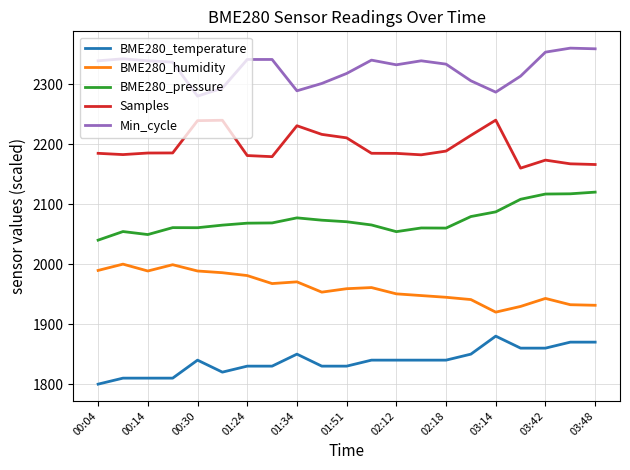

List the series in order of their peak value, highest first.

Min_cycle, Samples, BME280_pressure, BME280_humidity, BME280_temperature